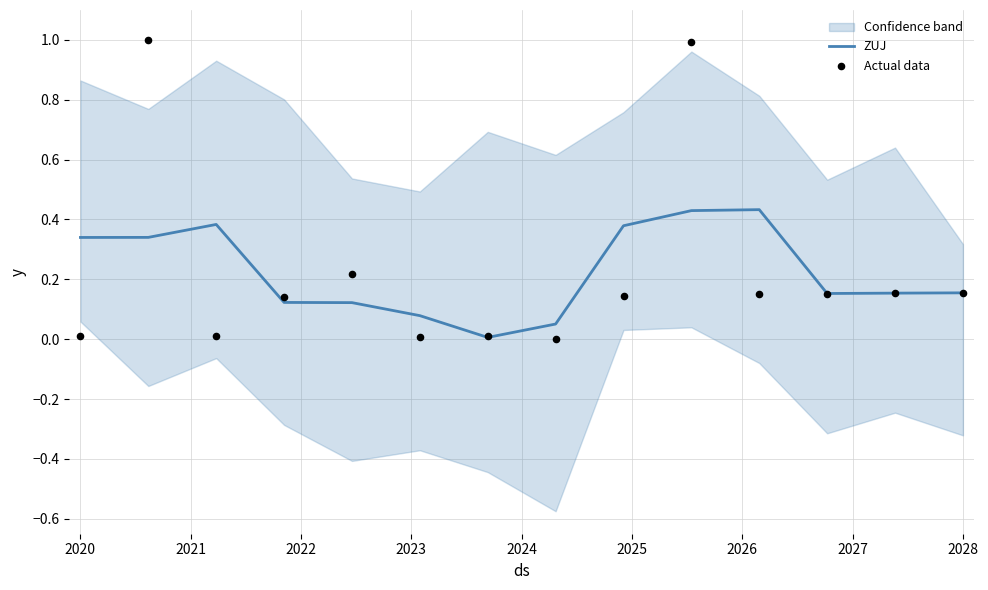

What is the total value across all series at 2028?

0.5